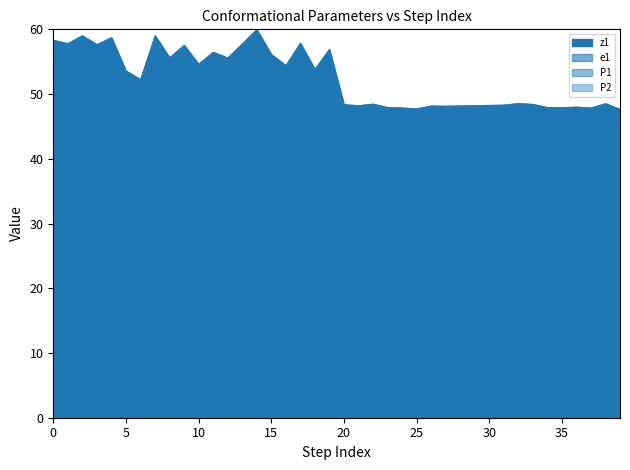

What is the sum of all P1 values?

320.7